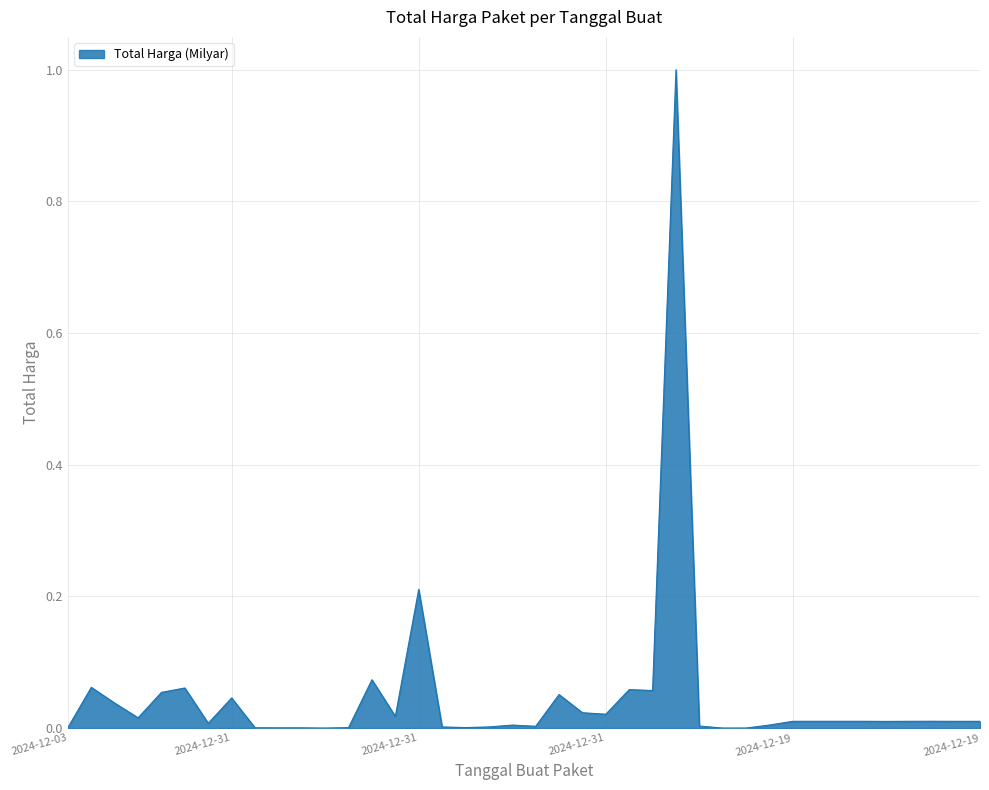

What is the maximum value shown in the chart?

1.0